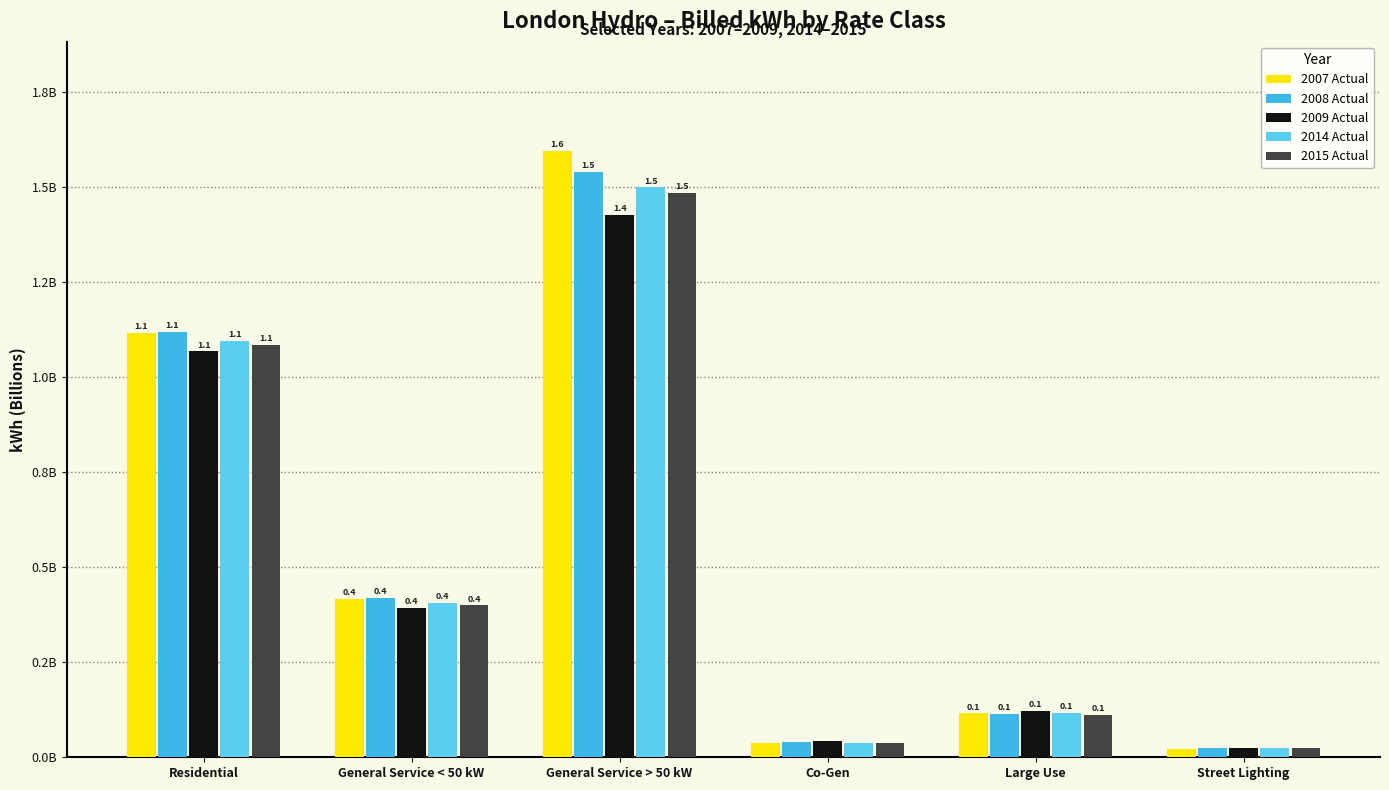

Which category has the lowest value in the 2009 Actual series?

Street Lighting